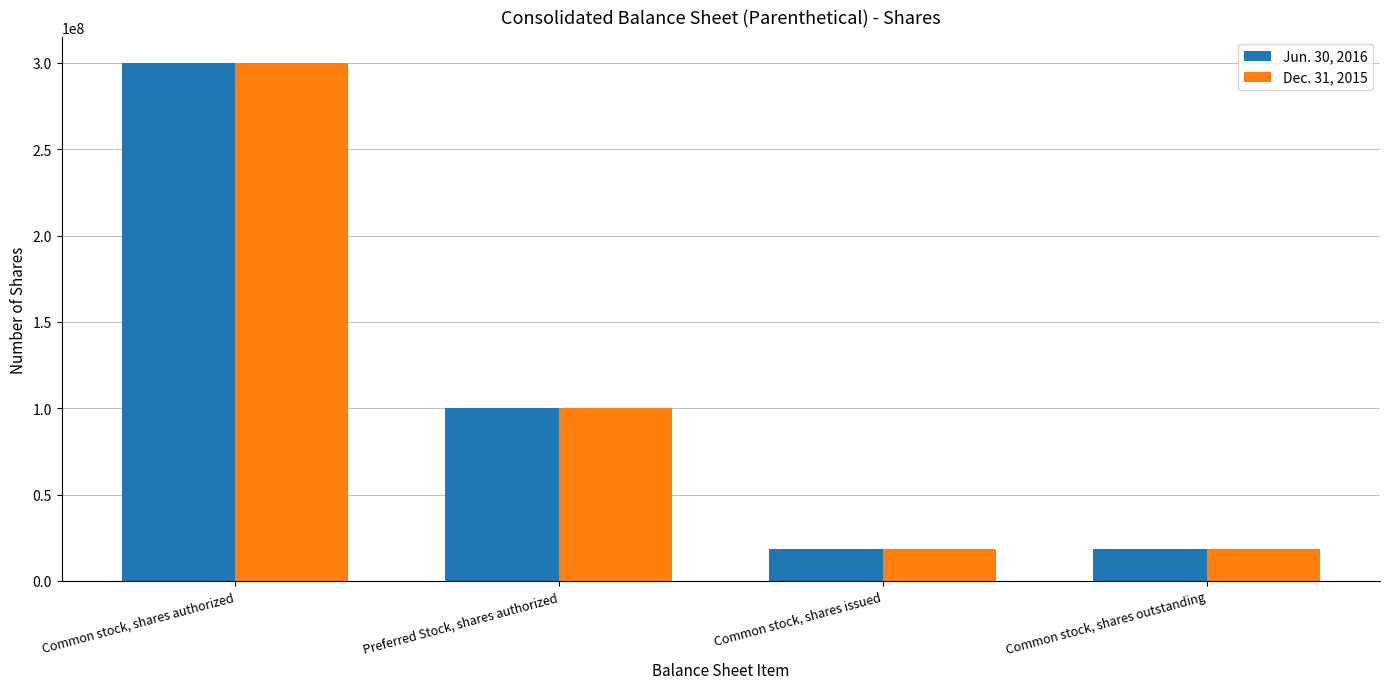

How many bars are there in total?

8